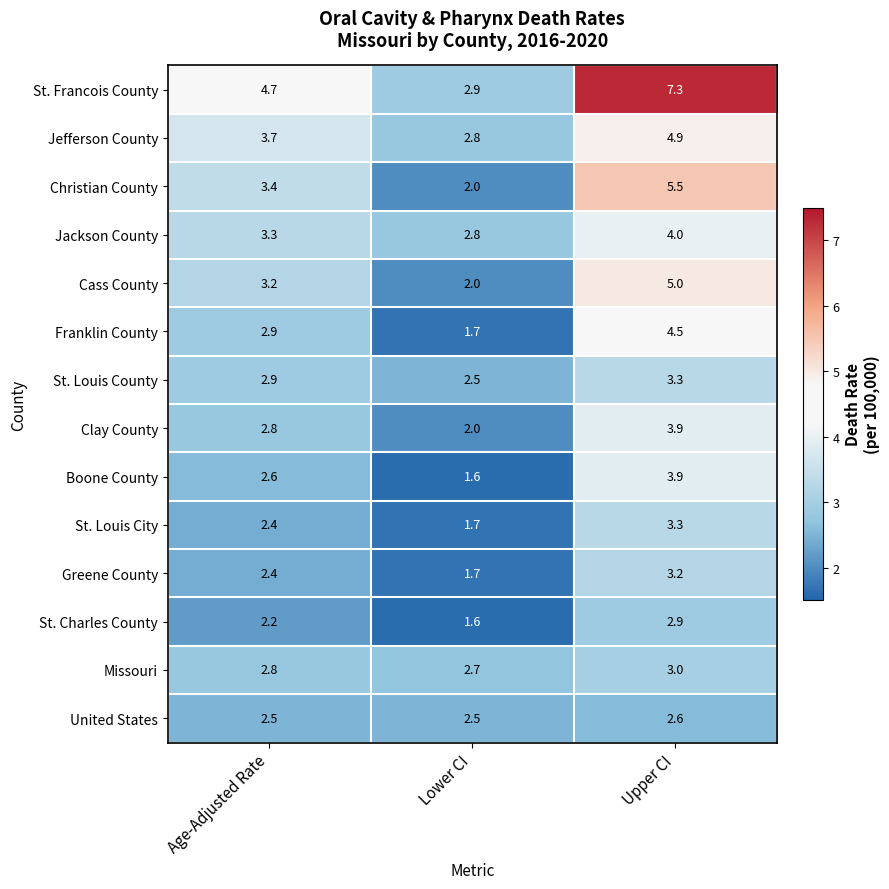

Which series has the largest range (max minus min)?

St. Francois County